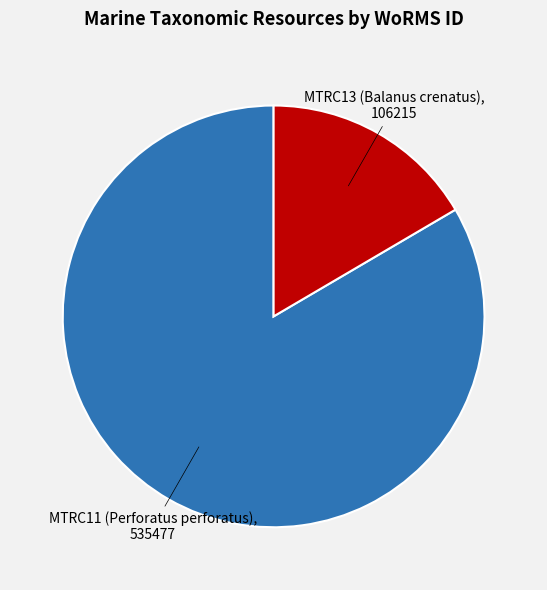

Does any single category account for the majority?

Yes